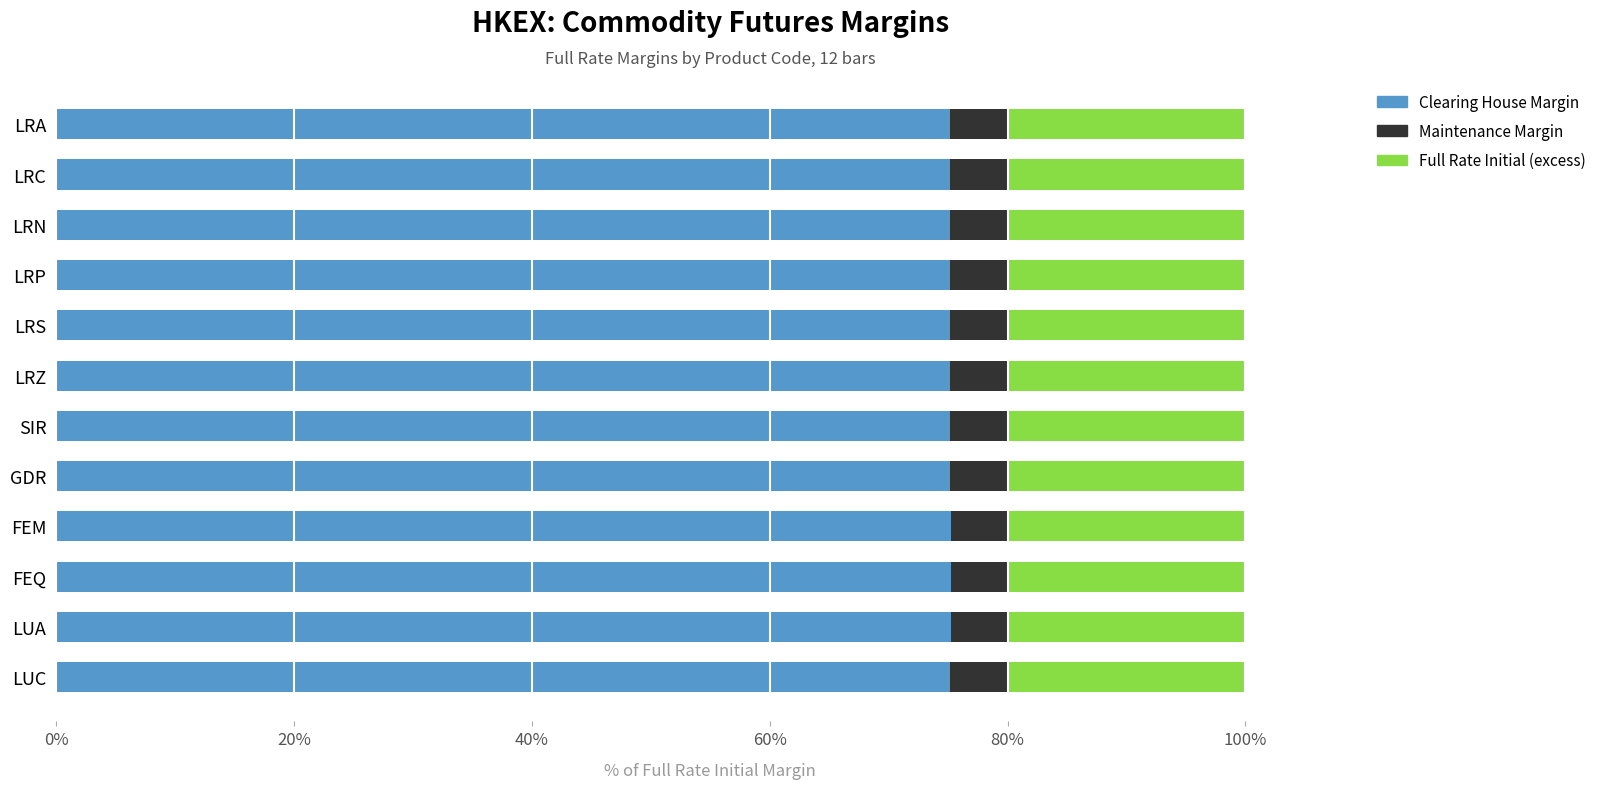

What is the lowest value of the Clearing House Margin series?

75.2